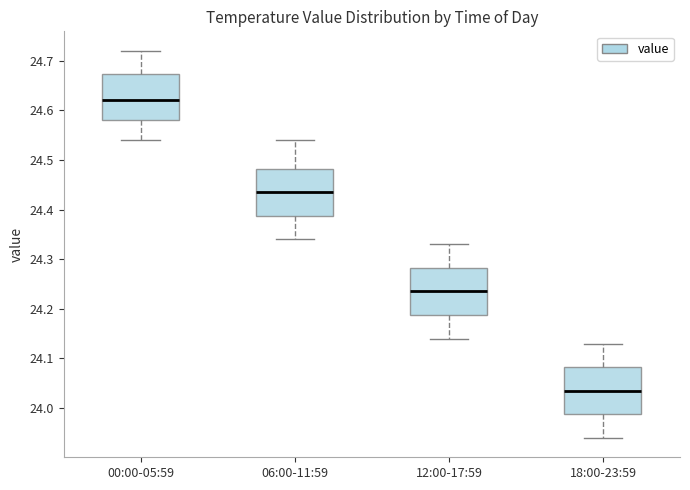

Reading left to right, read every box against the y-axis: the position of its median line, the range the box covers, and the ends of its whiskers. The values are not printed on the chart, so give them approximately, as read against the axis.

00:00-05:59: median 24.62, box 24.58 to 24.67, whiskers 24.54 to 24.72
06:00-11:59: median 24.44, box 24.39 to 24.48, whiskers 24.34 to 24.54
12:00-17:59: median 24.24, box 24.19 to 24.28, whiskers 24.14 to 24.33
18:00-23:59: median 24.04, box 23.99 to 24.08, whiskers 23.94 to 24.13